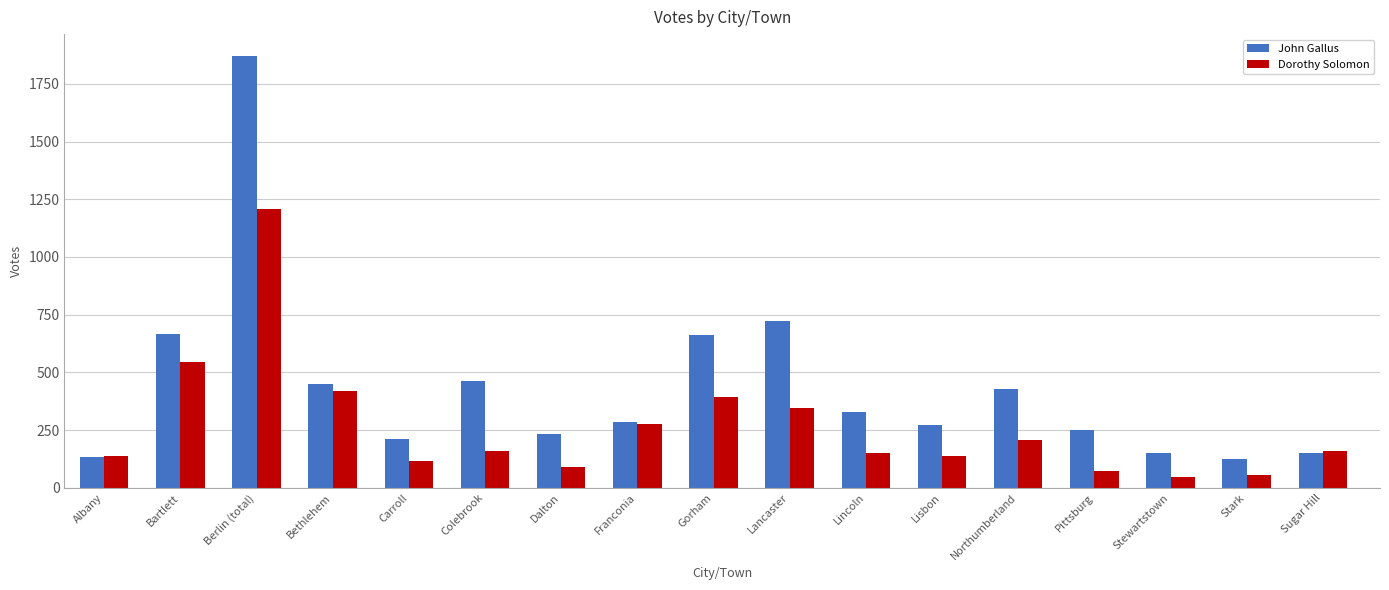

At which label does John Gallus reach its peak?

Berlin (total)